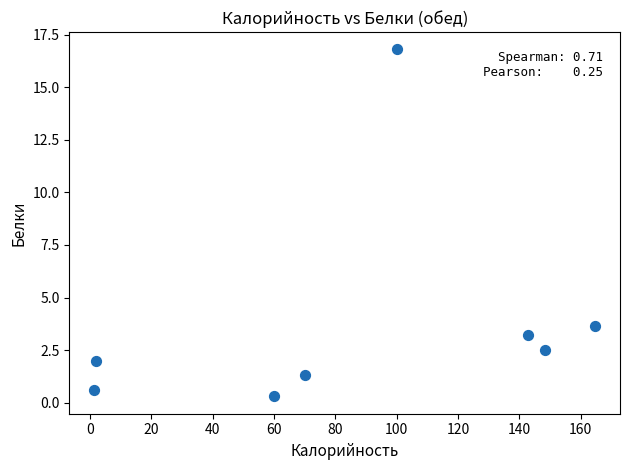

What is the average Y value?

3.8